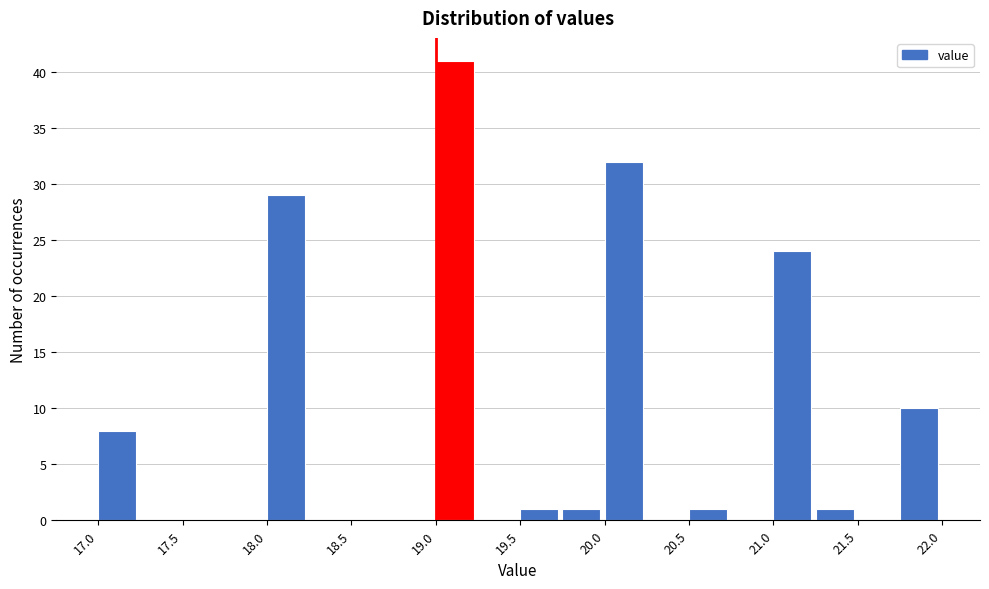

Which range on the x-axis has the tallest bar?

19.00 to 19.25